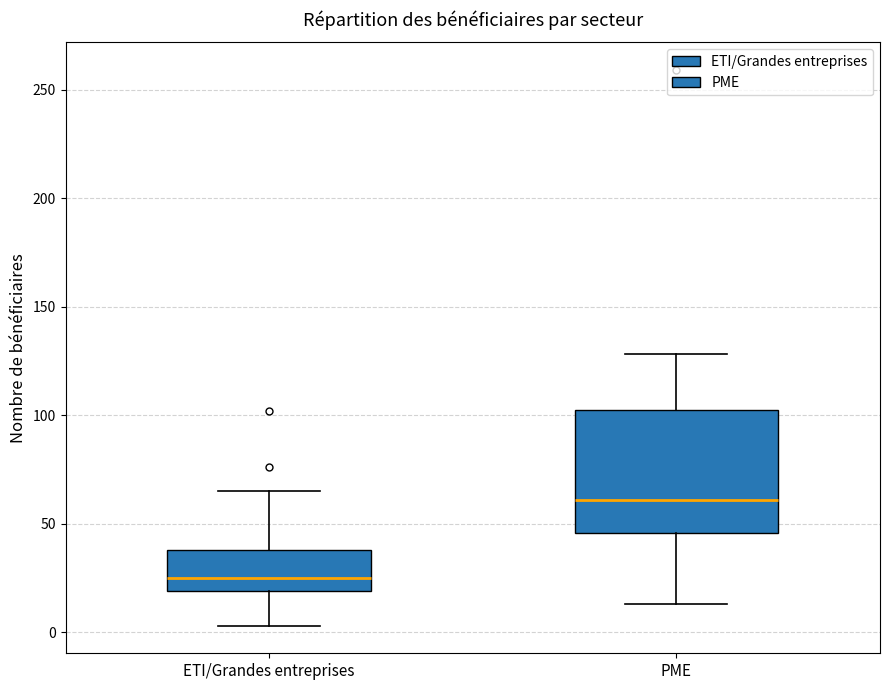

Reading left to right, transcribe this box plot: for each box, give where its median line is, the range the box spans, and where its two whiskers end, as read against the y-axis. The values are not printed on the chart, so give them approximately, as read against the axis.

ETI/Grandes entreprises: median 25, box 20 to 40, whiskers 5 to 65
PME: median 60, box 45 to 105, whiskers 15 to 130